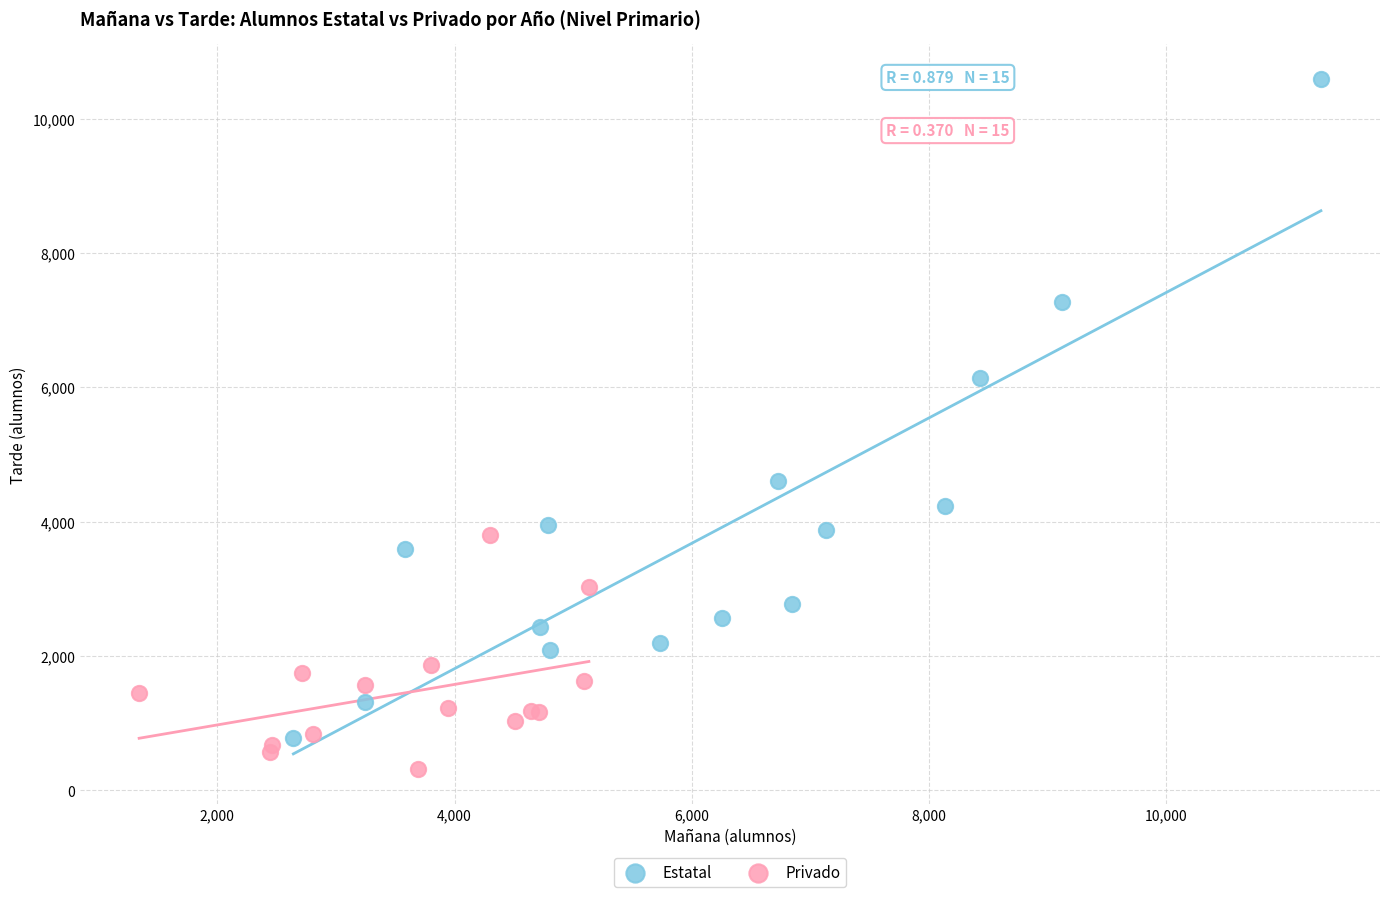

What are all the series names shown in the legend?

Estatal, Privado